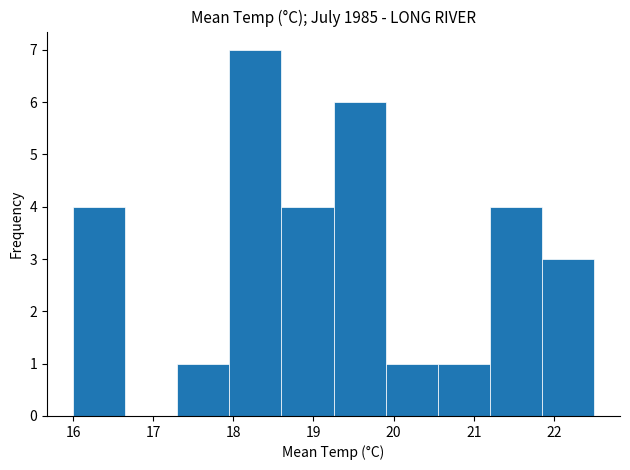

Reading left to right, list every bar in this chart as the range it spans on the x-axis followed by its height. Neither the bar edges nor the heights are printed on the chart, so give them approximately, as read against the axes.

16.00 to 16.65: 4
16.65 to 17.30: 0
17.30 to 17.95: 1
17.95 to 18.60: 7
18.60 to 19.25: 4
19.25 to 19.90: 6
19.90 to 20.55: 1
20.55 to 21.20: 1
21.20 to 21.85: 4
21.85 to 22.50: 3